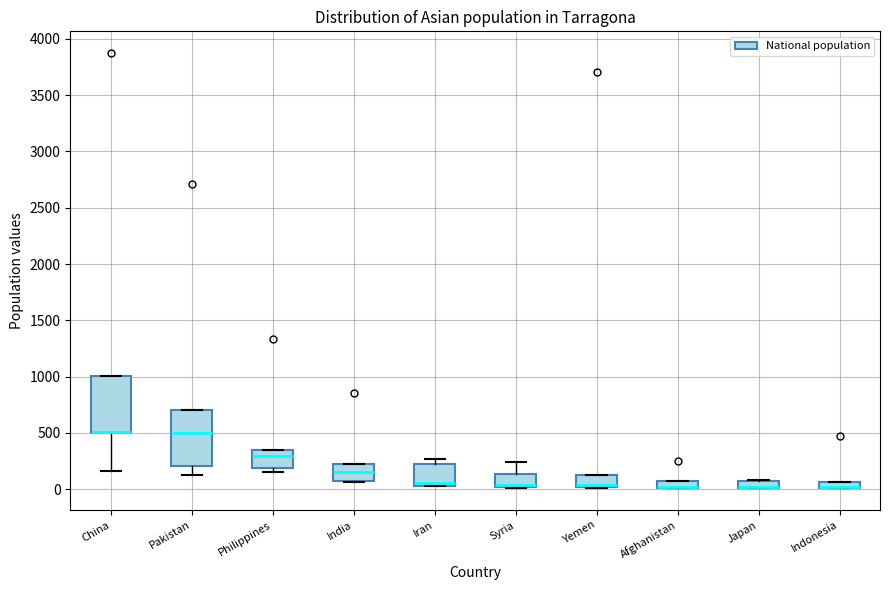

Where is the lower edge of the box for Japan on the y-axis? The values are not printed on the chart, so give them approximately, as read against the axis.

0